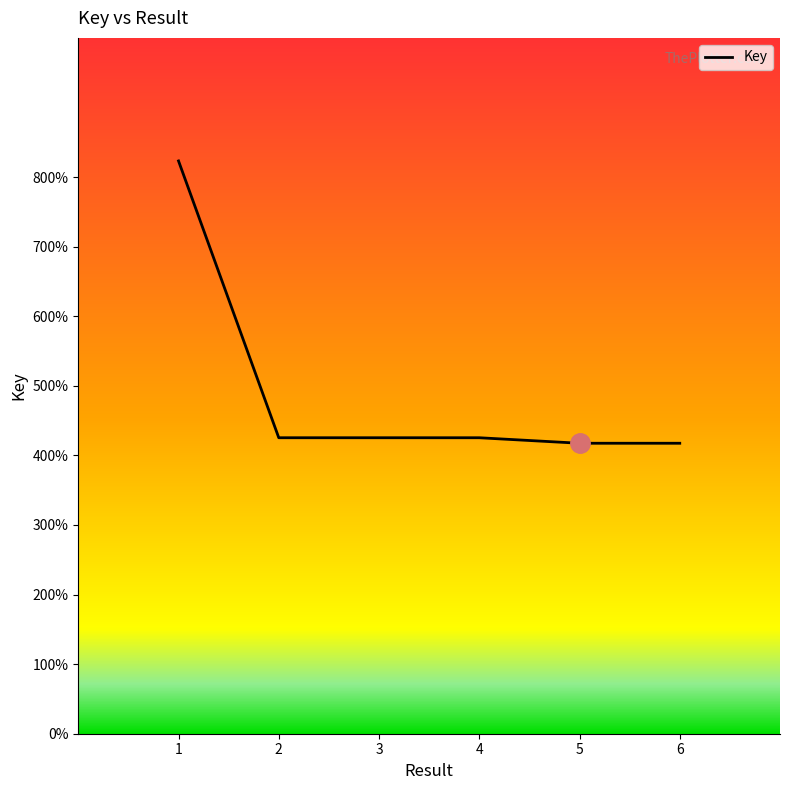

Does the chart have visible grid lines?

No